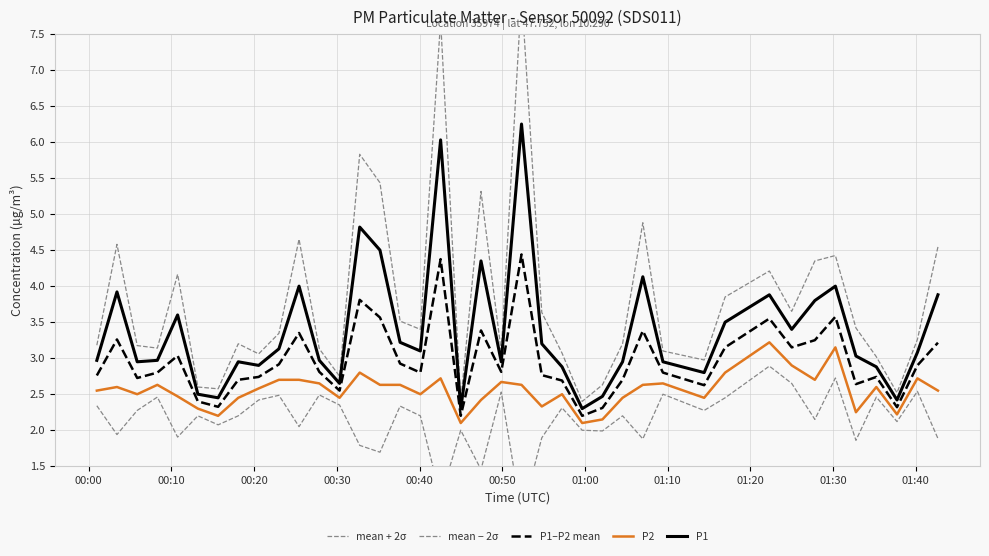

True or false: P1 and P2 intersect in this chart.

False